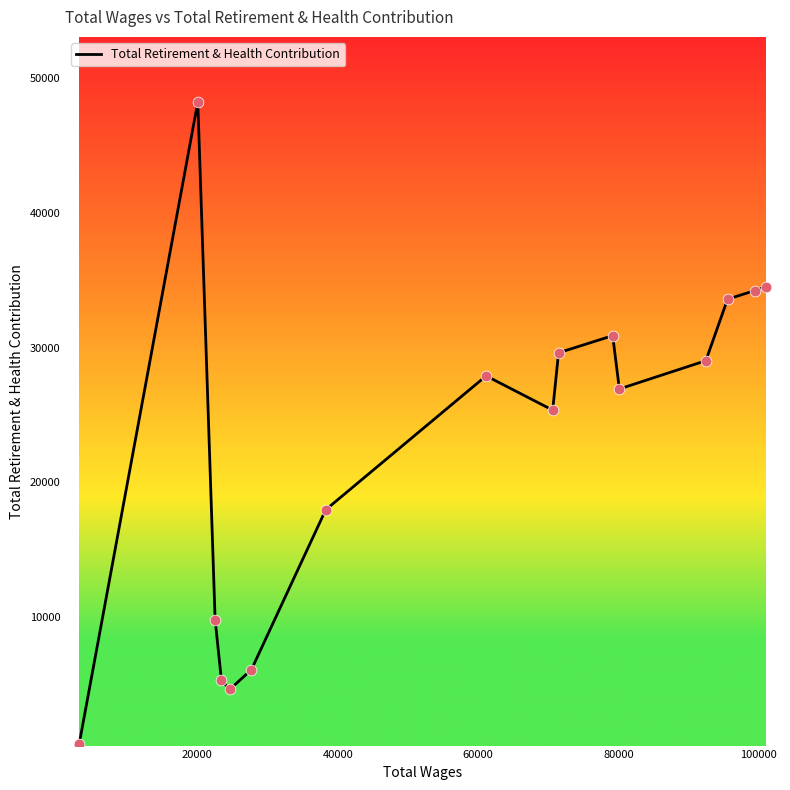

What is the maximum value shown in the chart?

48201